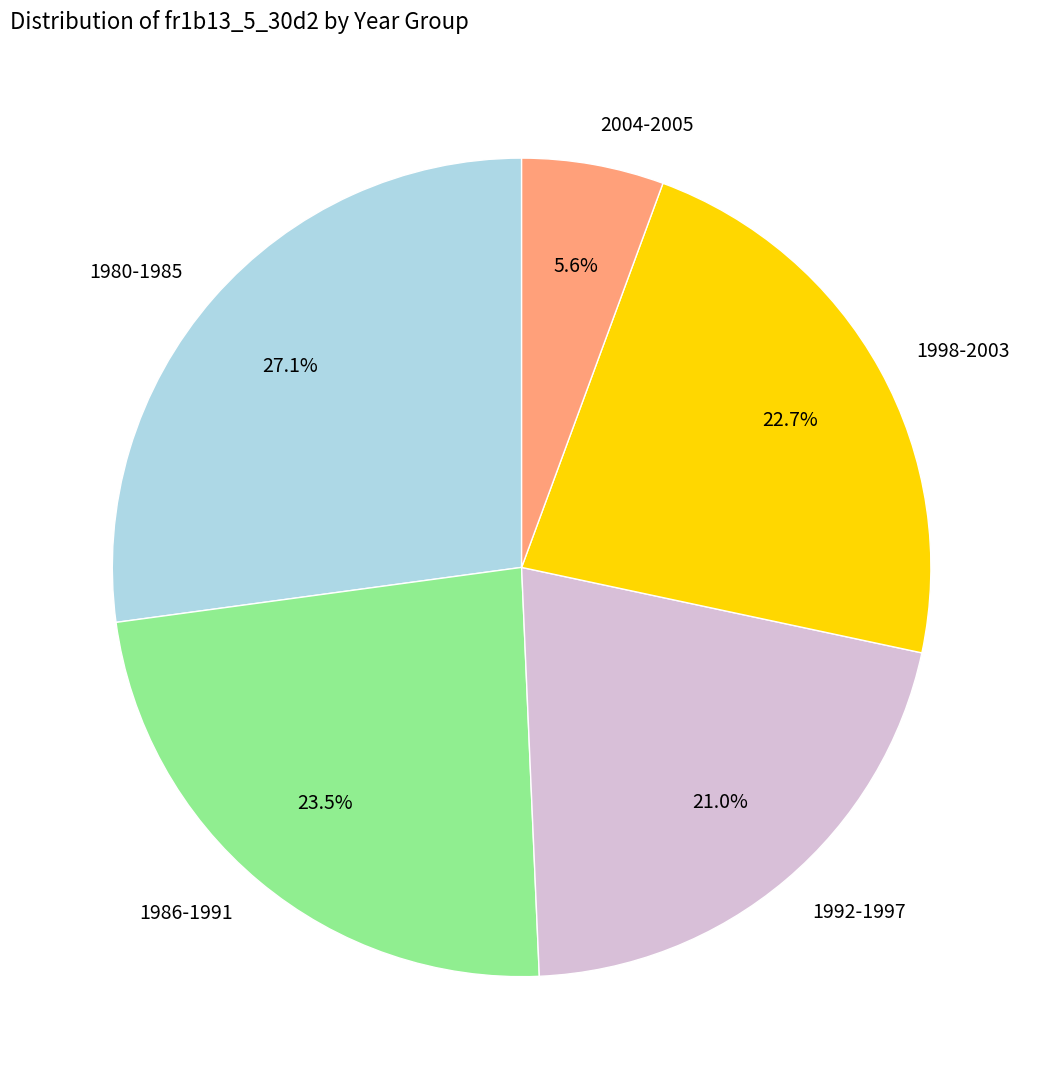

Rank the categories by value from highest to lowest.

1980-1985, 1986-1991, 1998-2003, 1992-1997, 2004-2005